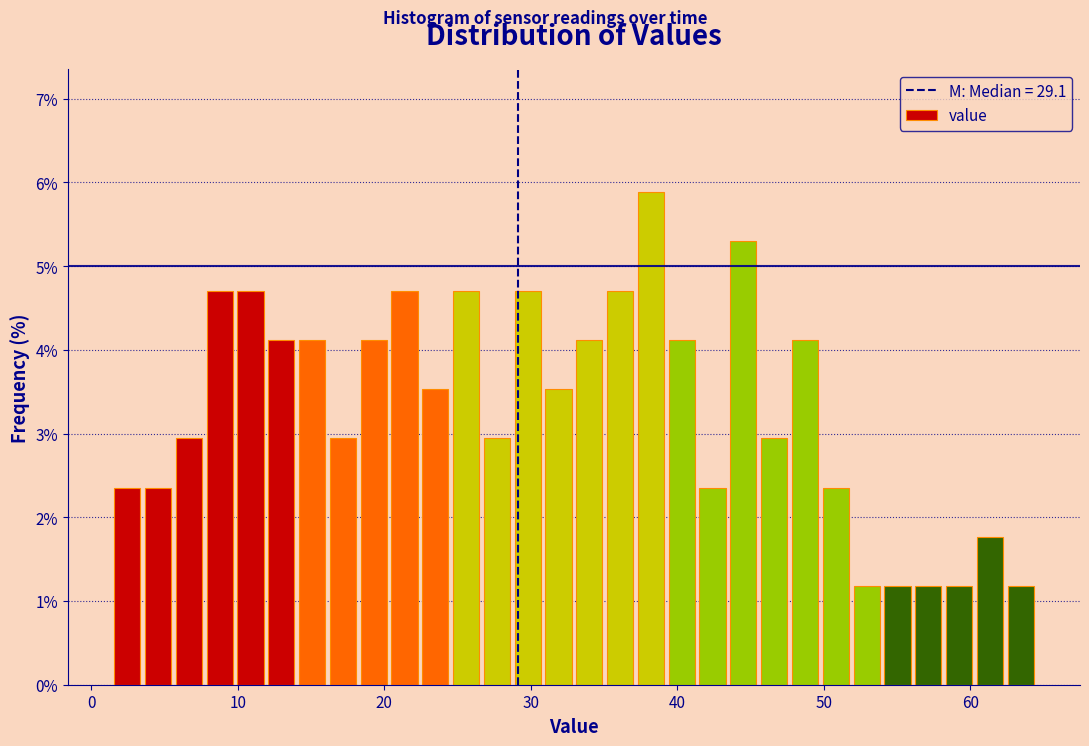

Around what value on the x-axis is the tallest bar? Give the approximate position of its centre, as read against the axis.

38